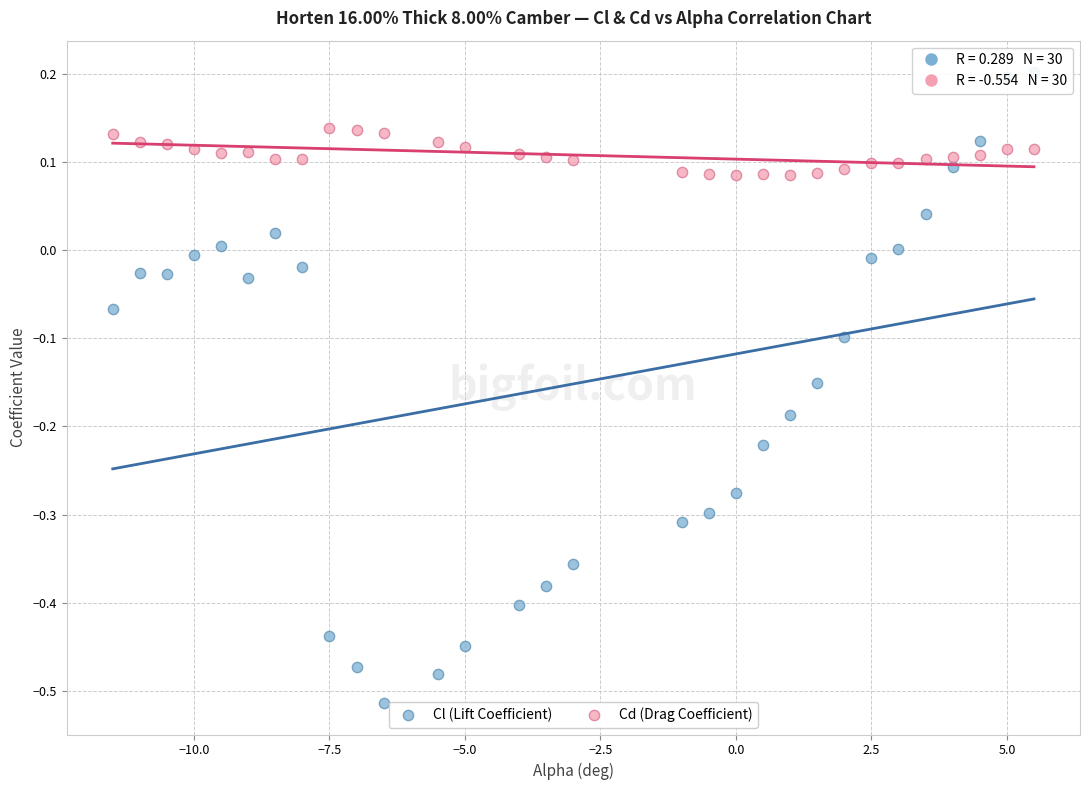

Which series reaches the minimum Y coordinate?

Cl (Lift Coefficient)